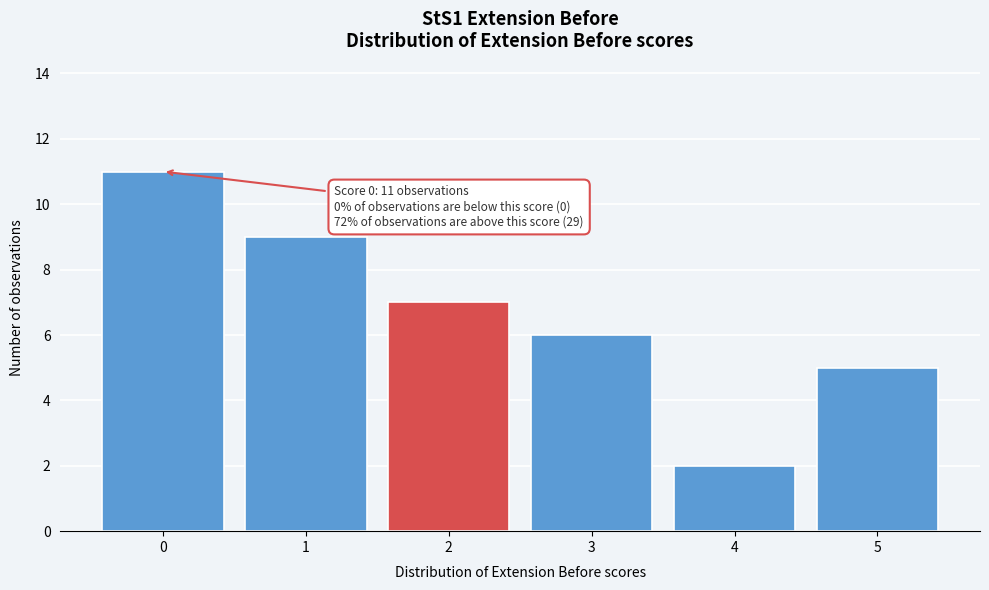

Reading left to right, what are all the values shown in this chart?

11	9	7	6	2	5